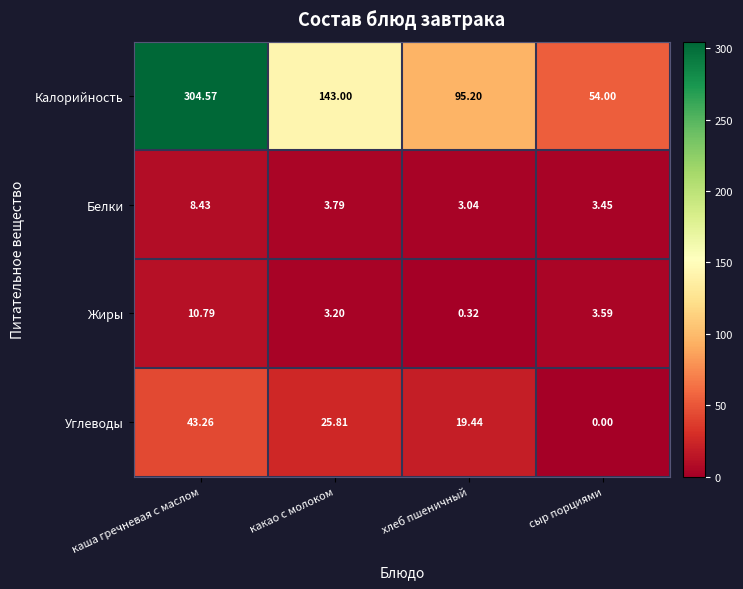

How many data points does each series have?

4